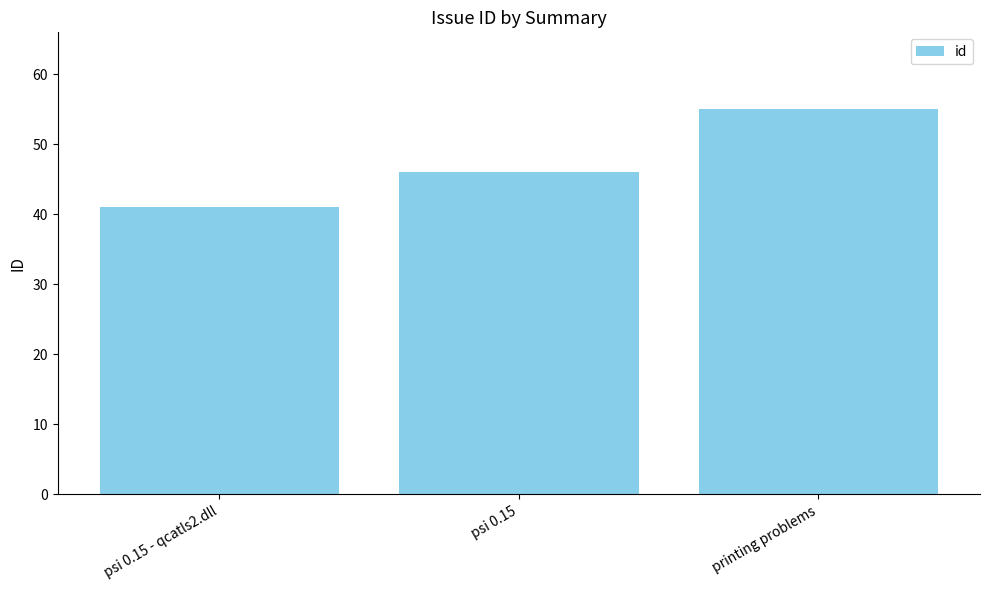

What is the difference between the values at psi 0.15 and psi 0.15 - qcatls2.dll?

5